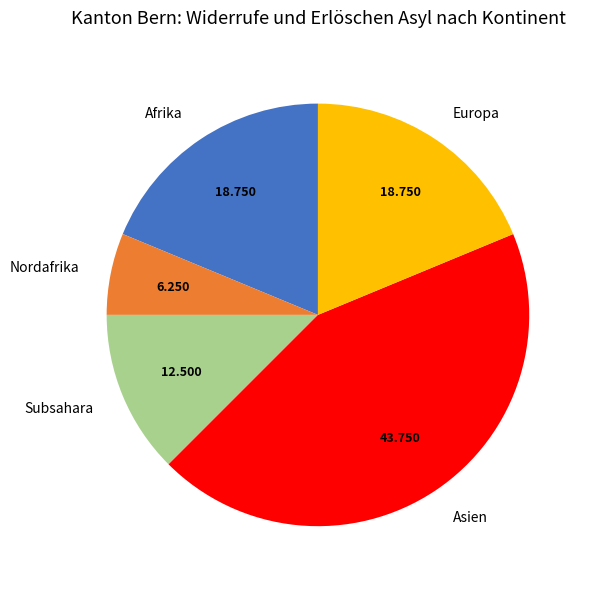

Do Europa and Subsahara together represent more than half of the pie?

No